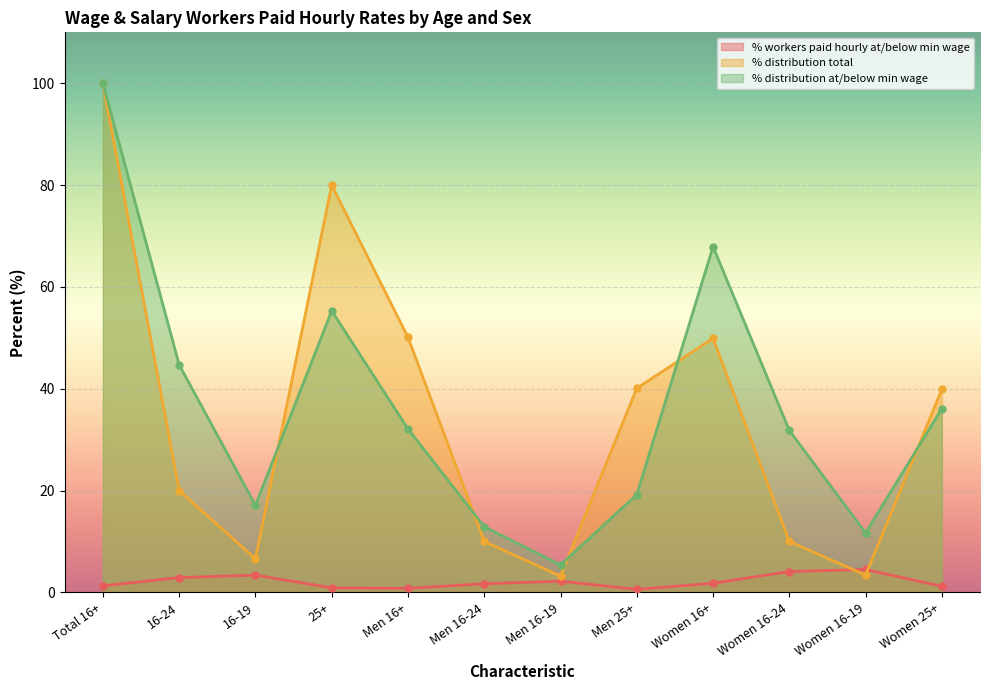

The % distribution at/below min wage series shows 12.9 at Men 16-24. True or false?

True